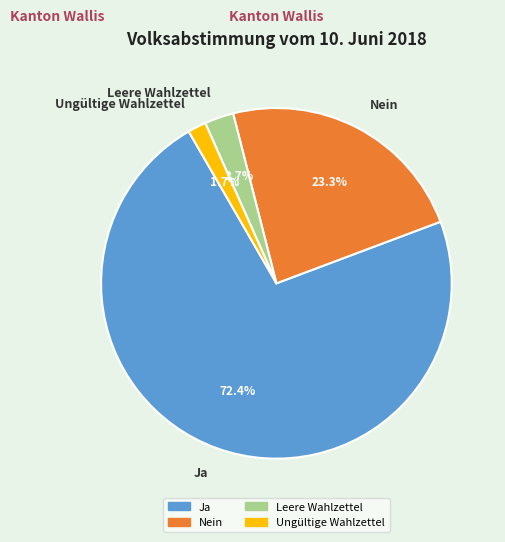

To the nearest percent, what is the combined percentage of Leere Wahlzettel and Nein?

26%